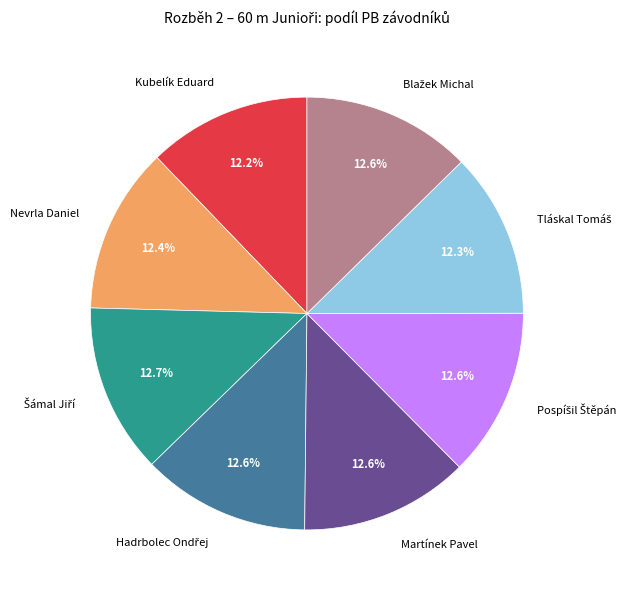

Does any single category account for the majority?

No